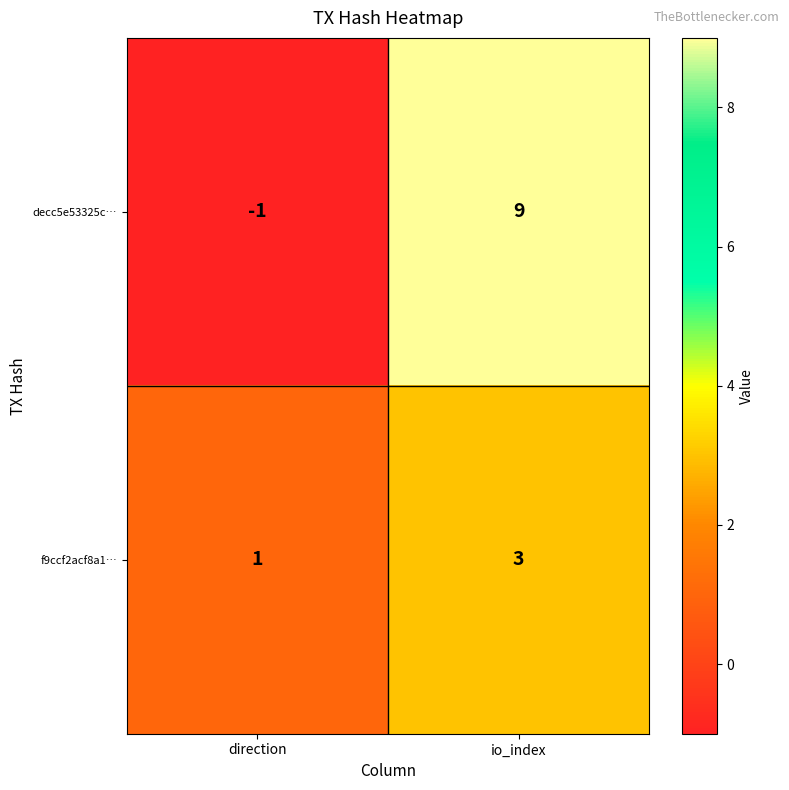

How many distinct data groups are displayed?

2